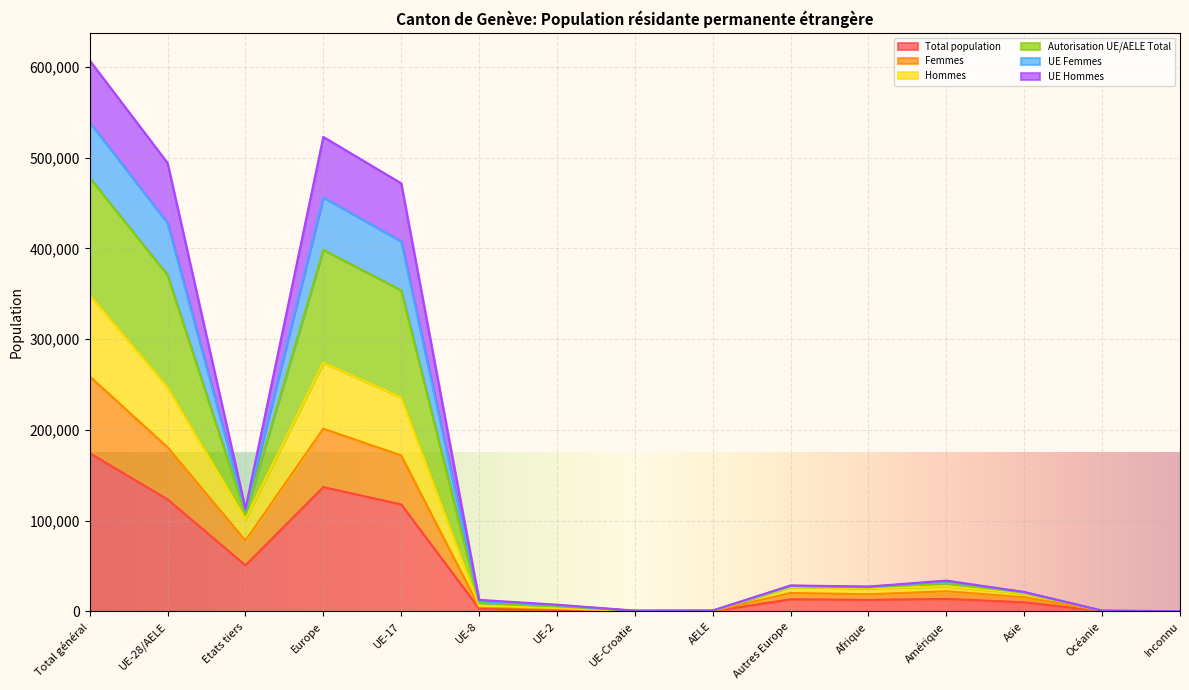

What is the highest value of the Total population series?

174349